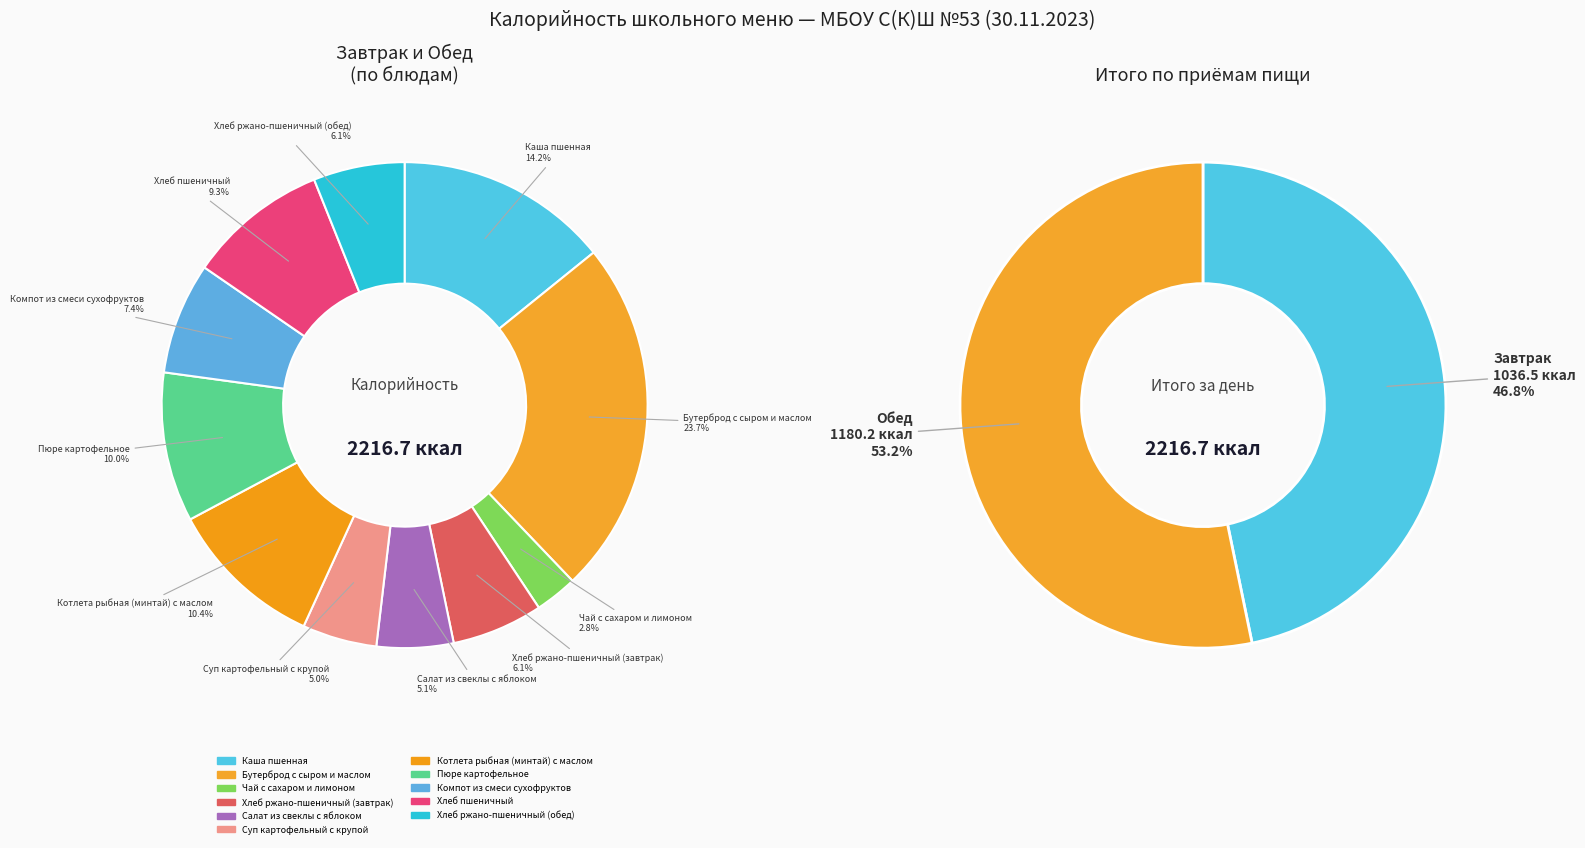

What portion of the pie excludes Пюре картофельное?

90.0%